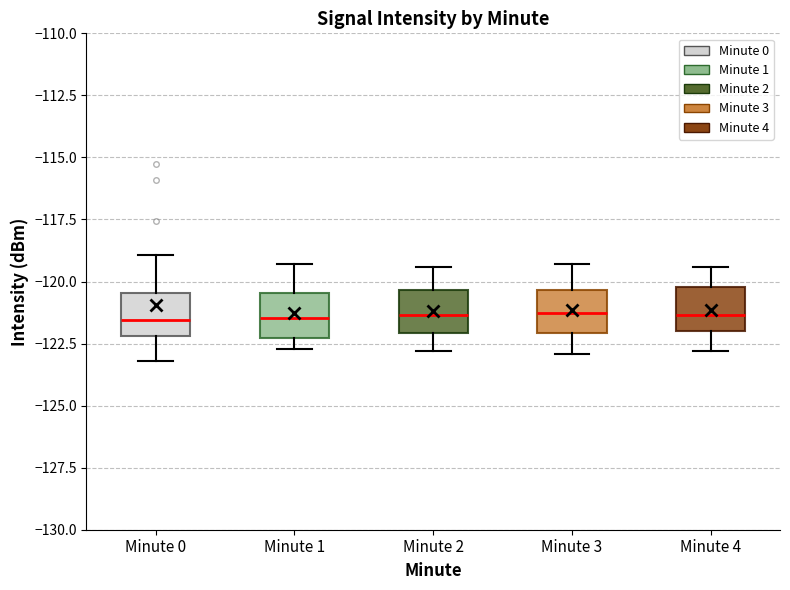

Where does the median line of the box for Minute 0 sit on the y-axis? The values are not printed on the chart, so give them approximately, as read against the axis.

-121.5